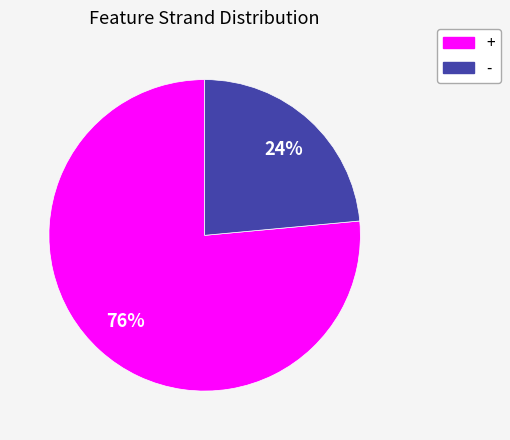

To the nearest percent, what is the average slice percentage?

50%